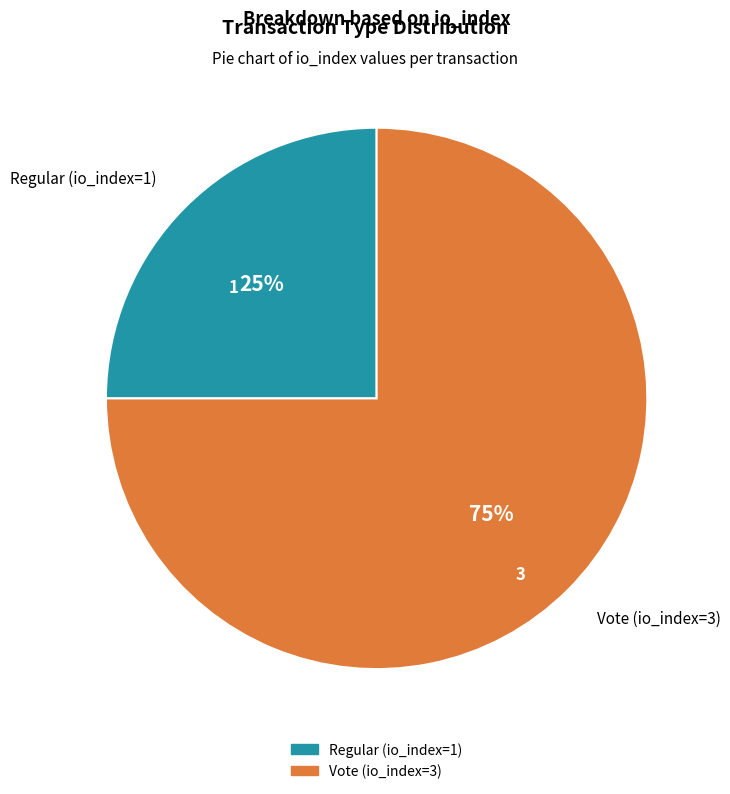

The Vote (io_index=3) slice represents 61% of the pie. True or false?

False